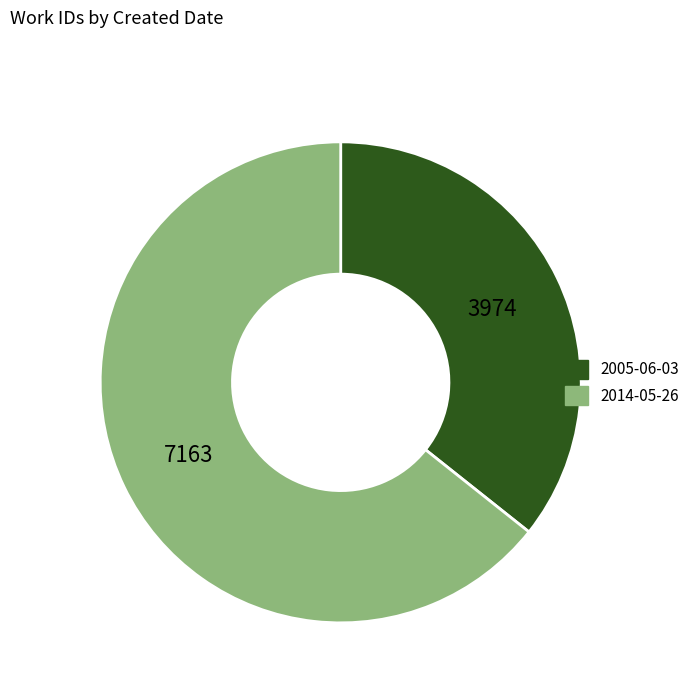

How many segments does this pie chart have?

2